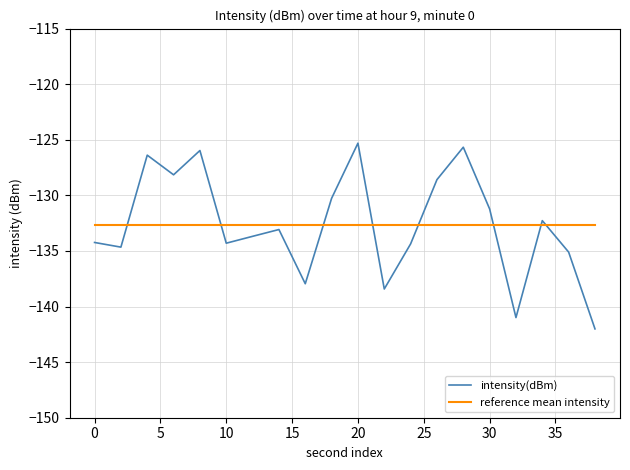

What is the minimum value for reference mean intensity?

-132.6